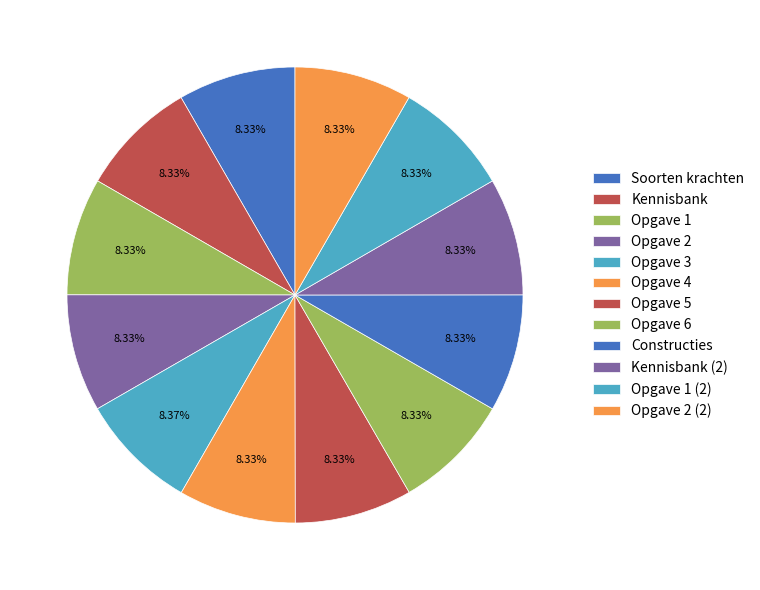

To the nearest percent, what is the average slice percentage?

8%